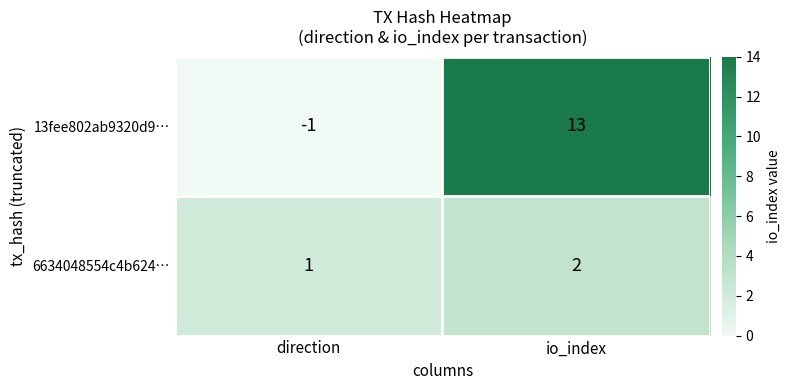

Where is 13fee802ab9320d9… nearest to the value 6?

direction